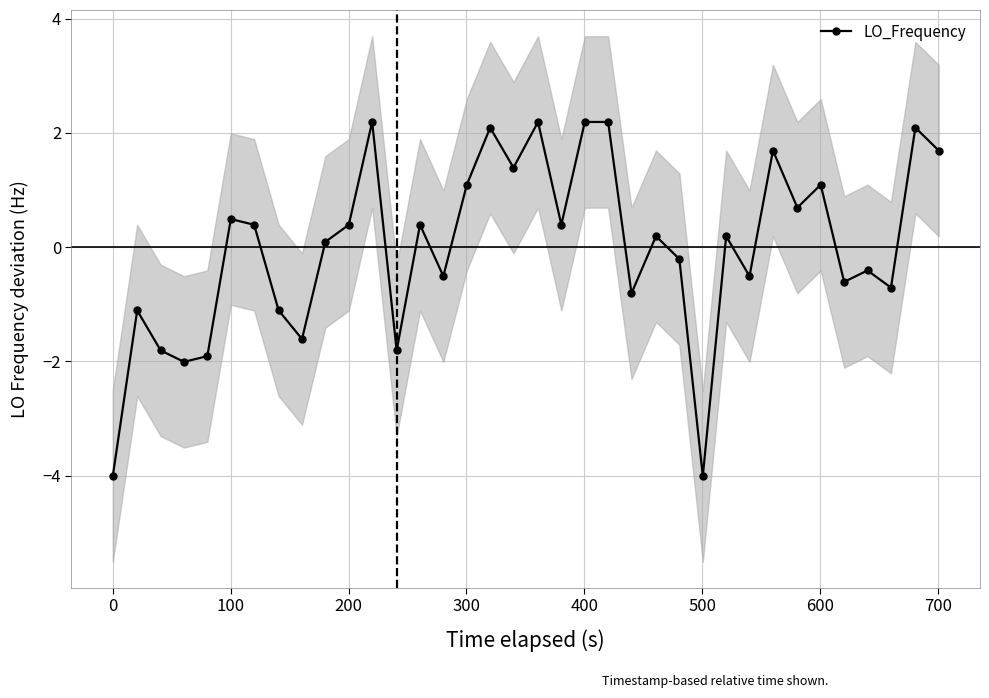

How many lines are shown in the chart?

1